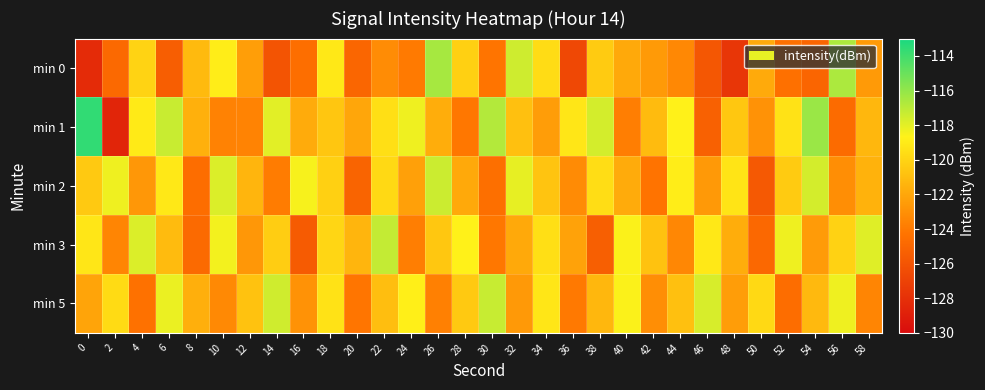

Reading left to right, extract all data points from this chart.

min 0: 0=-128.2	2=-124.8	4=-120.0	6=-125.4	8=-121.2	10=-118.9	12=-122.4	14=-126.0	16=-124.6	18=-119.1	20=-125.0	22=-123.2	24=-124.0	26=-116.5	28=-120.2	30=-124.2	32=-117.5	34=-119.7	36=-126.7	38=-120.4	40=-121.9	42=-122.6	44=-123.3	46=-125.8	48=-127.7	50=-121.8	52=-124.4	54=-125.0	56=-116.6	58=-122.6
min 1: 0=-113.6	2=-128.6	4=-119.0	6=-117.3	8=-121.6	10=-123.7	12=-123.6	14=-118.0	16=-121.8	18=-120.6	20=-122.0	22=-119.5	24=-118.3	26=-121.7	28=-124.1	30=-116.8	32=-120.9	34=-122.4	36=-119.2	38=-117.6	40=-123.8	42=-121.1	44=-118.7	46=-125.3	48=-120.6	50=-122.9	52=-119.4	54=-116.2	56=-124.7	58=-121.3
min 2: 0=-120.5	2=-118.3	4=-122.7	6=-119.1	8=-124.6	10=-117.8	12=-121.4	14=-123.9	16=-118.5	18=-120.2	20=-125.1	22=-119.8	24=-122.3	26=-117.4	28=-121.9	30=-124.5	32=-118.1	34=-120.7	36=-123.2	38=-119.6	40=-121.8	42=-124.3	44=-118.9	46=-122.6	48=-119.3	50=-125.7	52=-120.4	54=-117.6	56=-123.1	58=-121.5
min 3: 0=-119.2	2=-123.5	4=-117.8	6=-121.1	8=-124.8	10=-118.4	12=-122.7	14=-120.3	16=-125.6	18=-119.9	20=-121.4	22=-117.2	24=-123.8	26=-120.6	28=-118.7	30=-124.1	32=-121.9	34=-119.5	36=-122.2	38=-125.4	40=-118.6	42=-120.8	44=-123.4	46=-119.1	48=-121.7	50=-124.9	52=-118.3	54=-122.5	56=-120.1	58=-117.9
min 5: 0=-122.1	2=-119.7	4=-124.4	6=-118.2	8=-121.6	10=-123.3	12=-120.8	14=-117.5	16=-122.9	18=-119.4	20=-124.2	22=-121.0	24=-118.8	26=-123.7	28=-120.5	30=-117.3	32=-122.6	34=-119.2	36=-124.0	38=-121.3	40=-118.6	42=-123.1	44=-120.9	46=-117.7	48=-122.4	50=-119.8	52=-124.6	54=-121.2	56=-118.3	58=-123.5